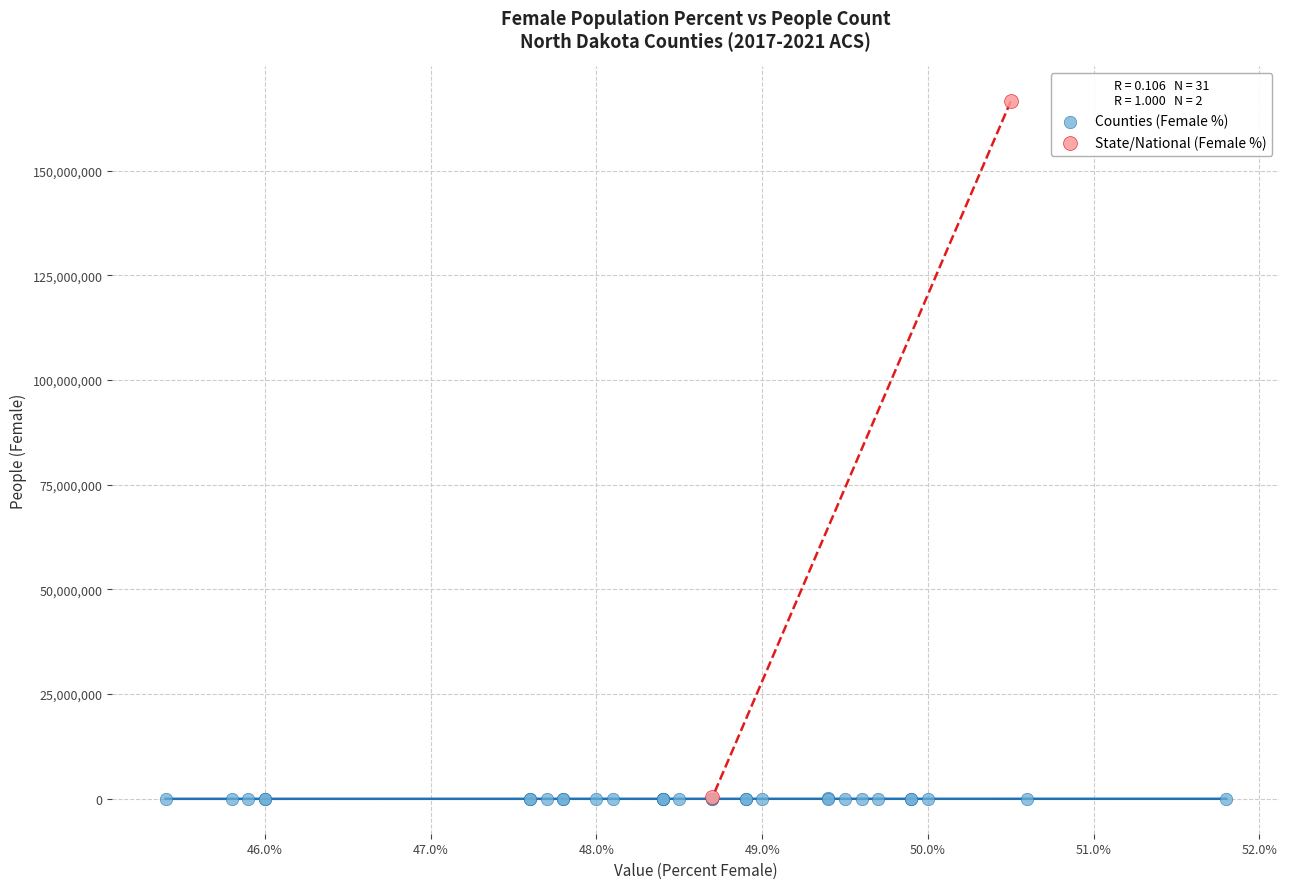

Which series reaches the maximum Y coordinate?

State/National (Female %)